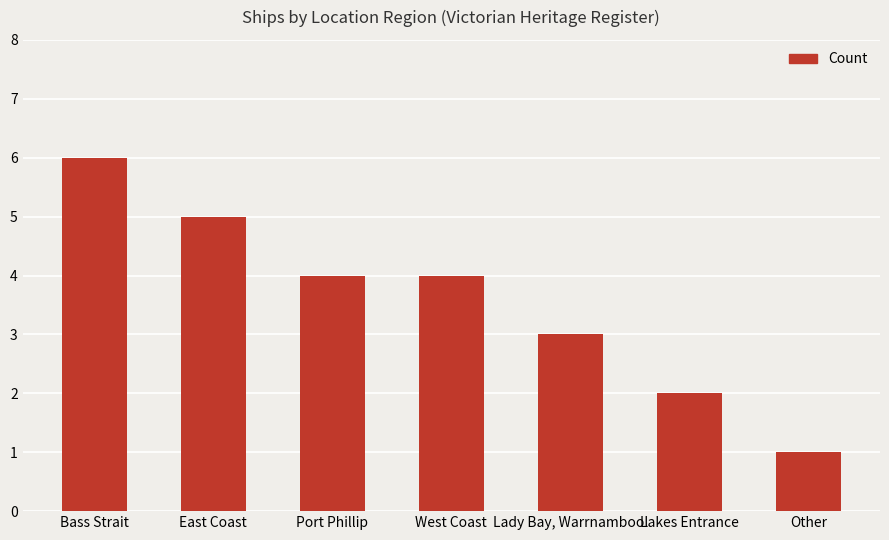

What is the change in value from West Coast to Lady Bay, Warrnambool?

-1